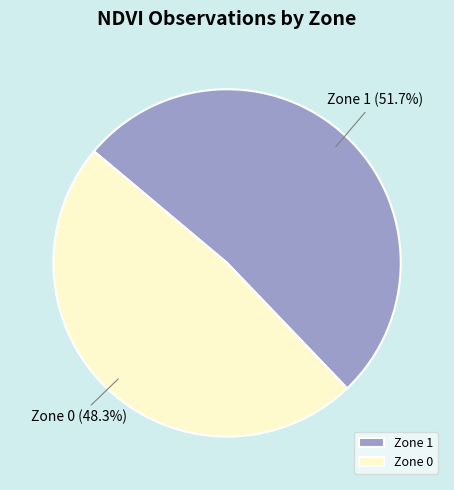

To the nearest percent, what is the average slice percentage?

50%